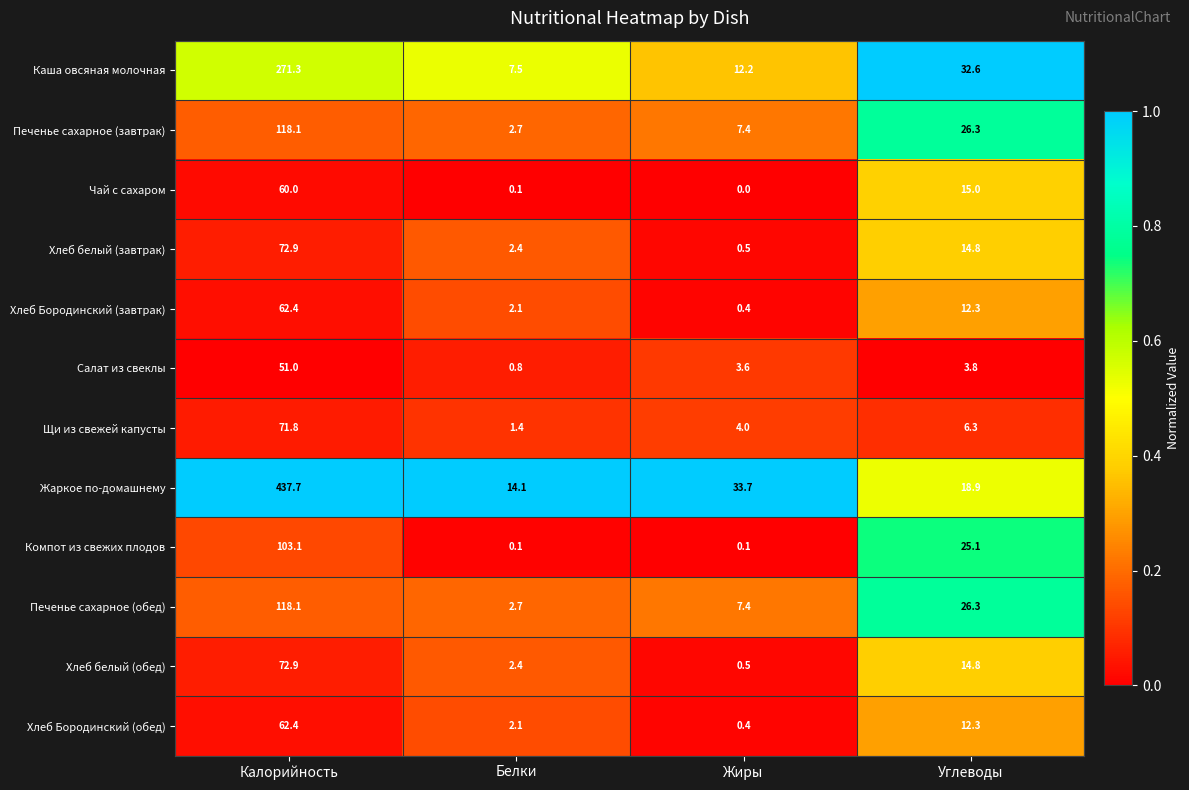

What is the average value of the Жаркое по-домашнему series?

126.1